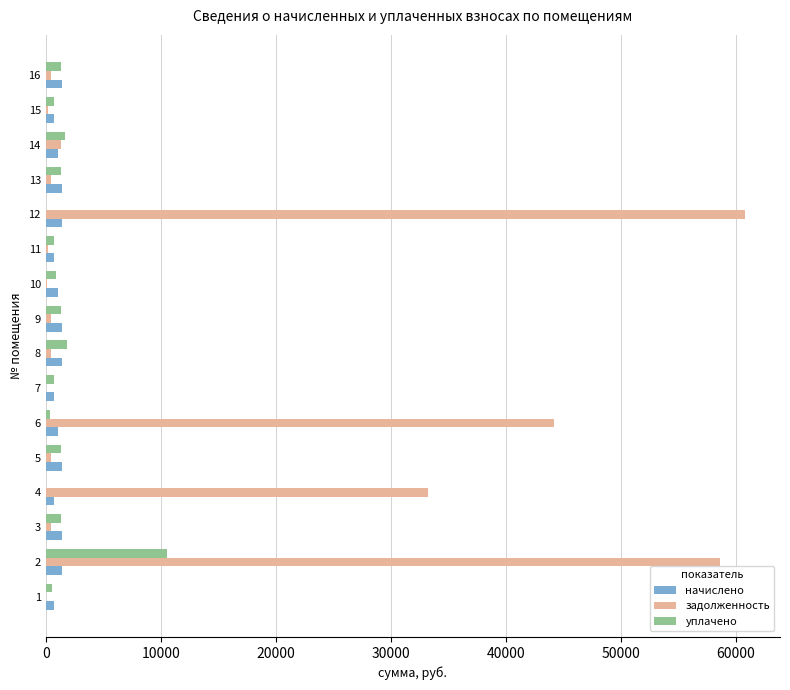

The value of задолженность at 7 is 0.0. True or false?

True